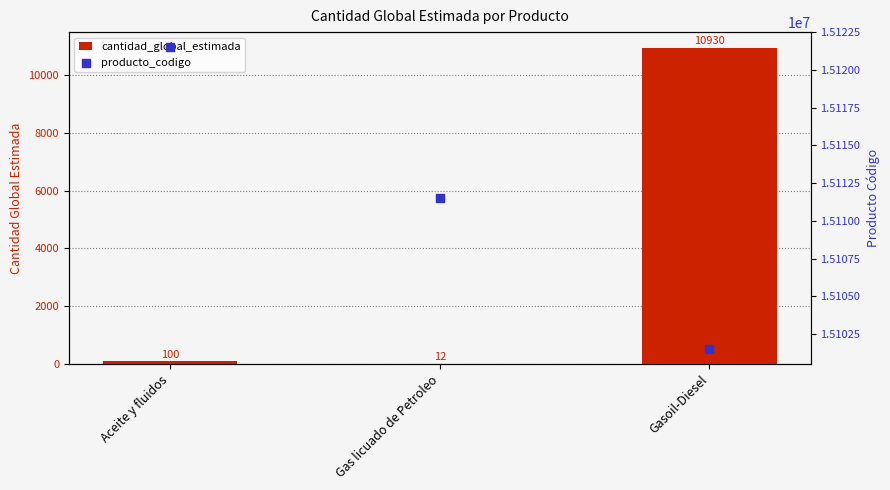

What are all the series names shown in the legend?

cantidad_global_estimada, producto_codigo